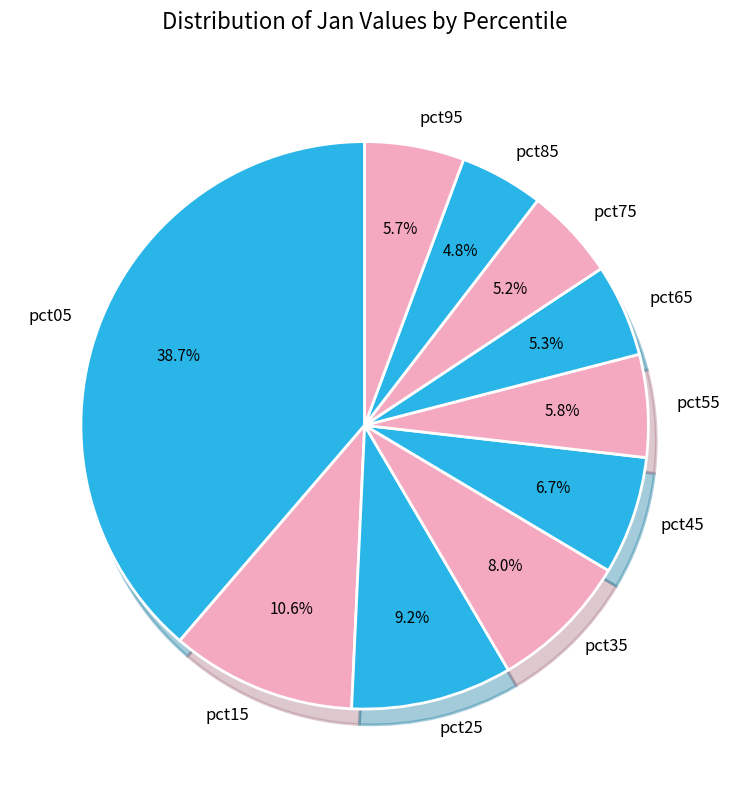

Is there a majority slice in this chart?

No